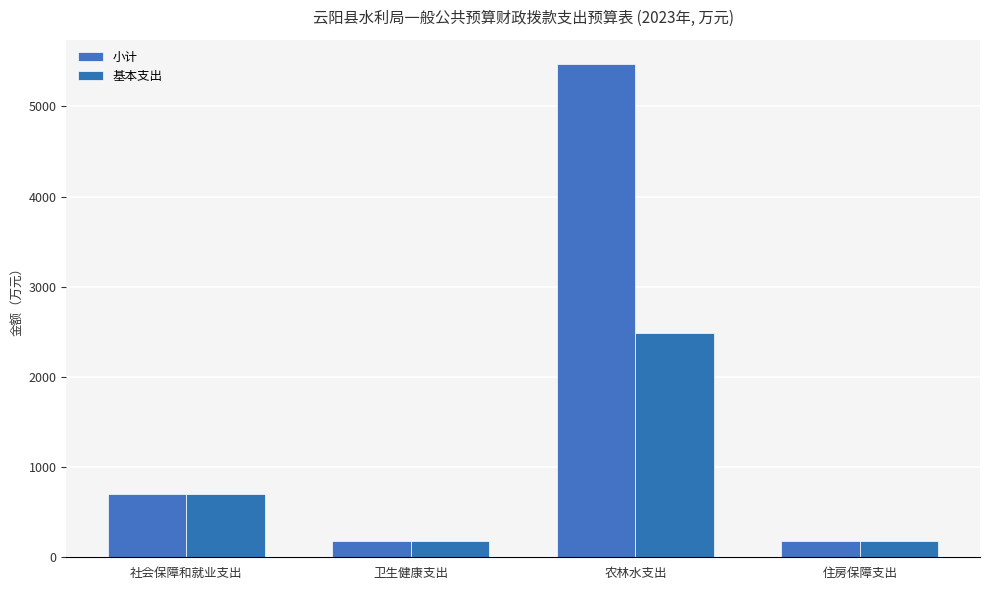

What is the lowest value of the 基本支出 series?

178.7